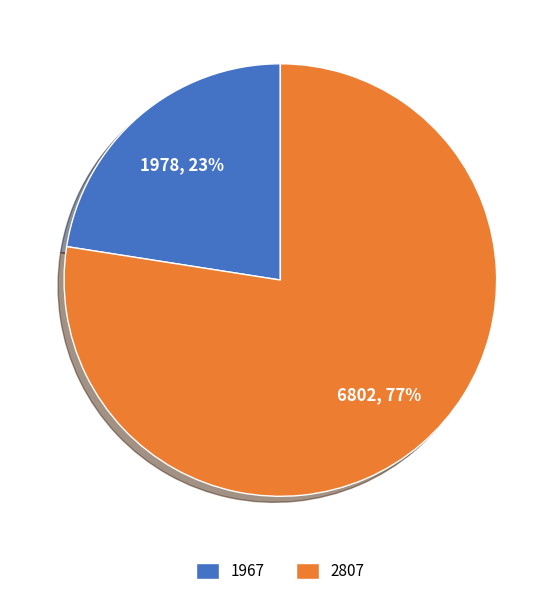

Combined, do 2807 and 1967 account for over 50%?

Yes